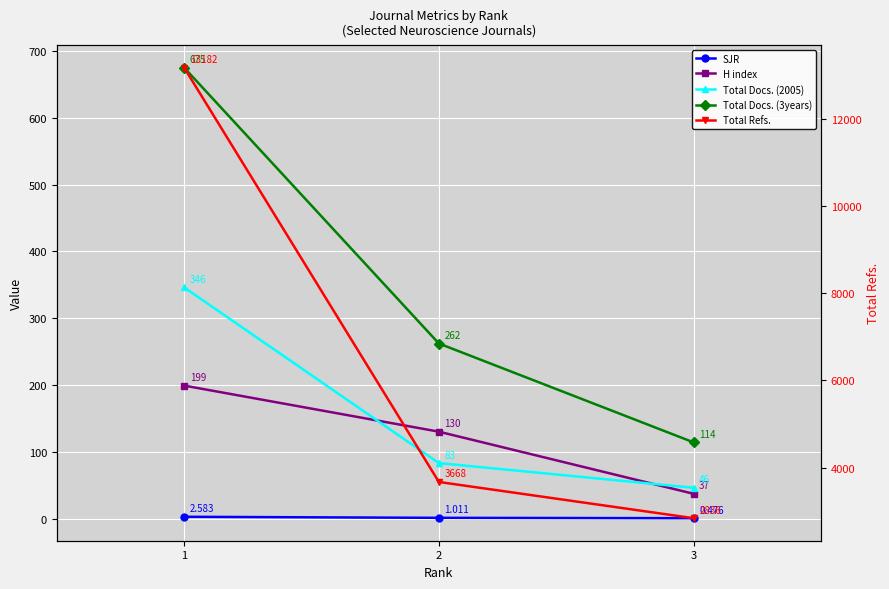

What is the sum of the Total Docs. (2005) values at 2 and 3?

129.0